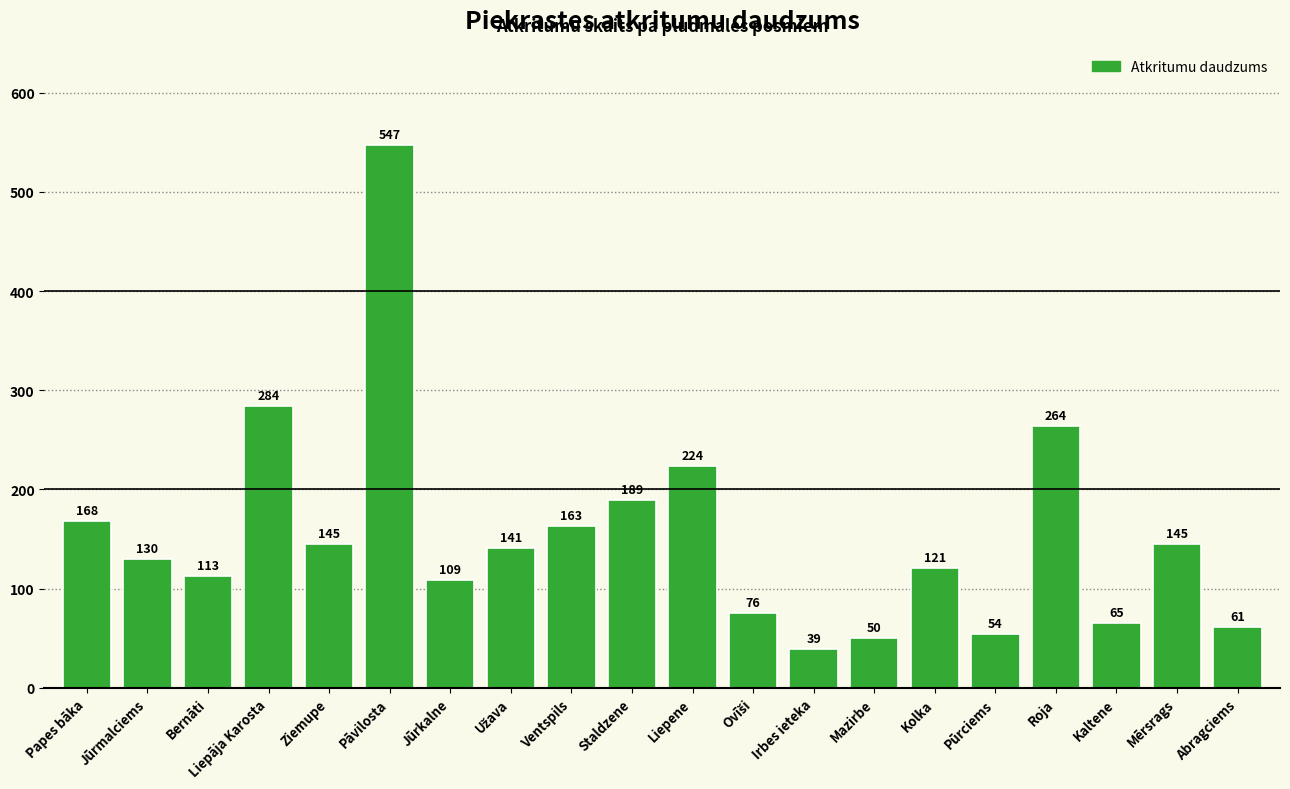

What is the average value?

154